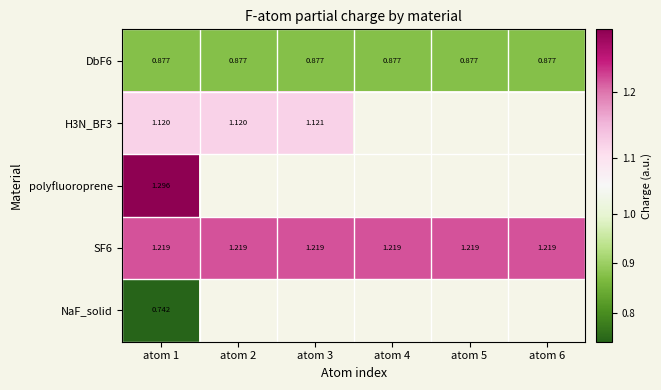

Is the value of SF6 at atom 4 greater than the value of H3N_BF3 at atom 1?

Yes